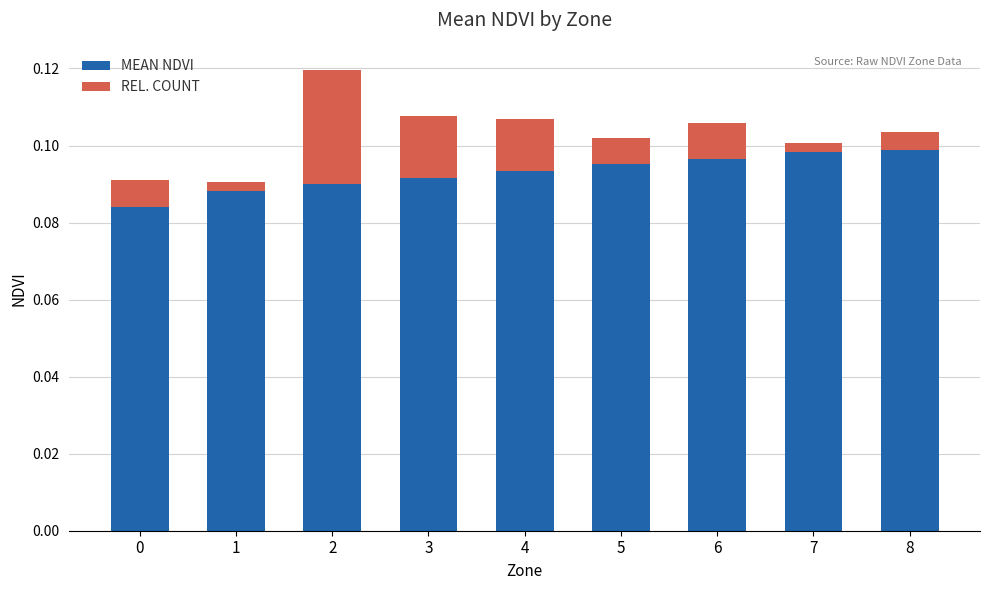

How many series are shown in this chart?

2